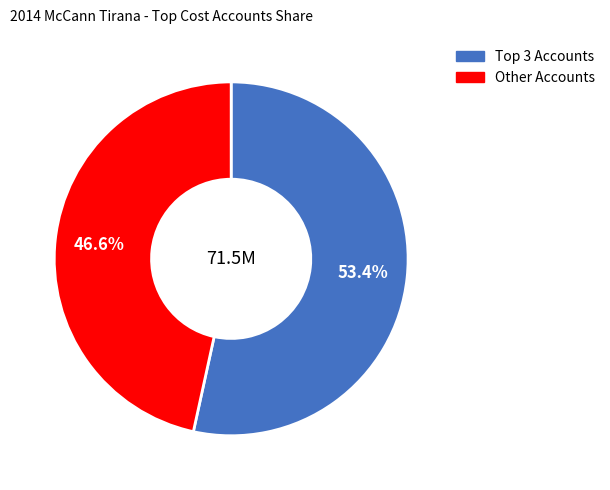

Is there a majority slice in this chart?

Yes